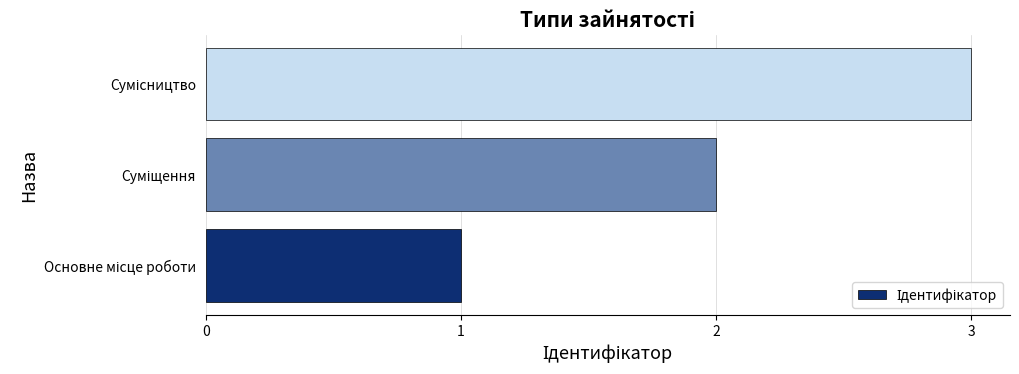

What is the maximum value shown in the chart?

3